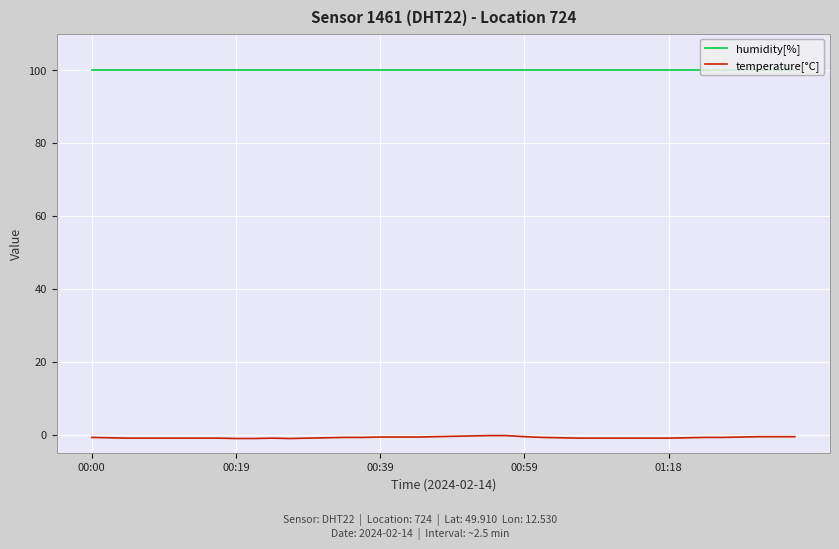

What is the lowest value of the humidity[%] series?

99.9